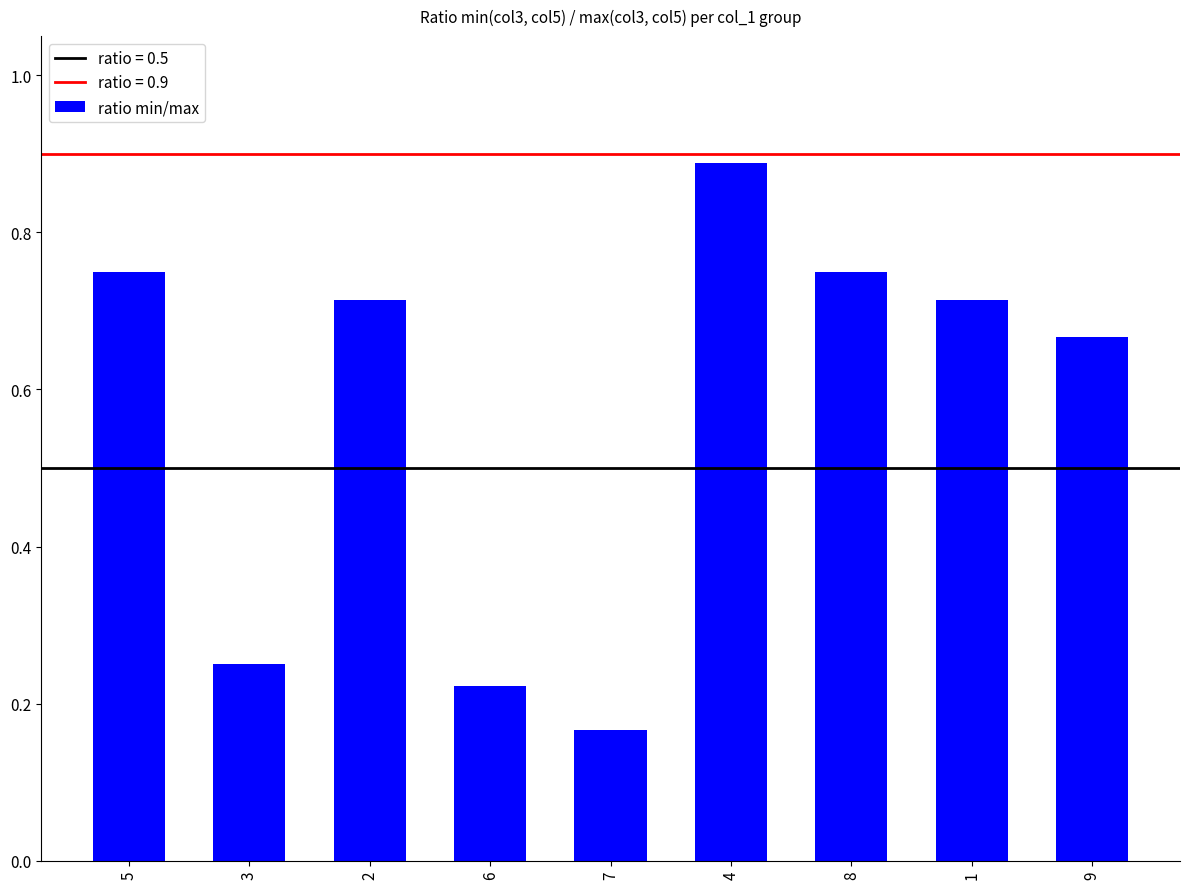

How many categories are shown in the chart?

9